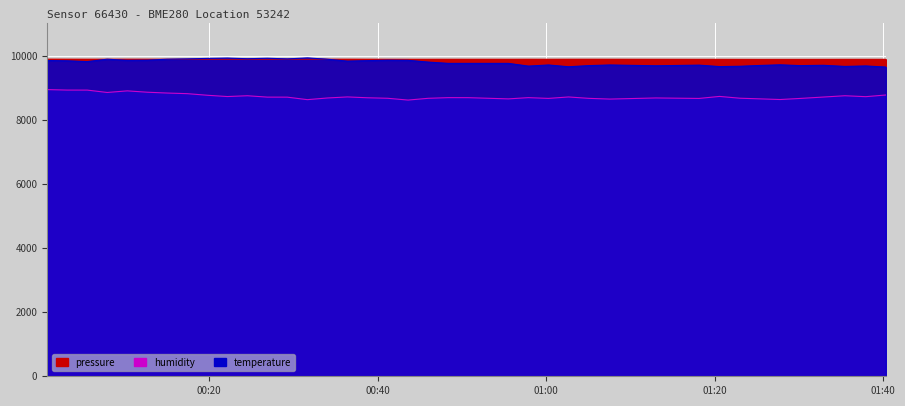

Is it true that pressure equals 9885.8 at 2023-07-29T00:31:40?

True